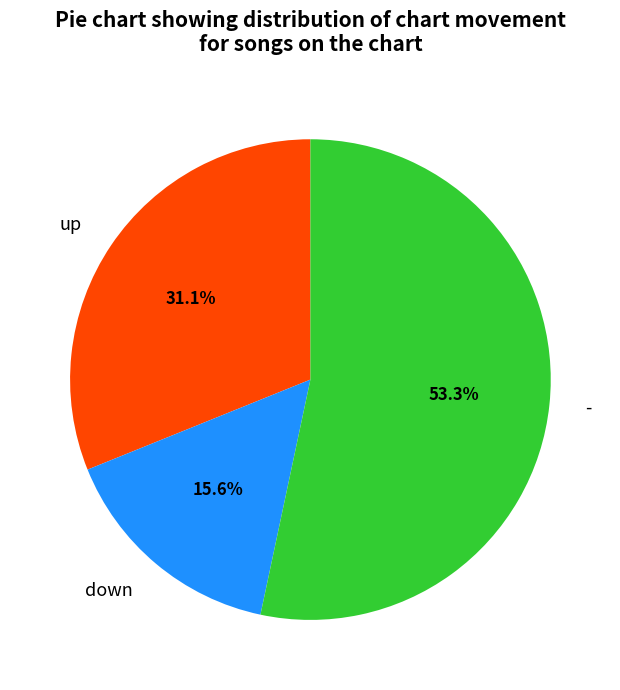

How many segments does this pie chart have?

3